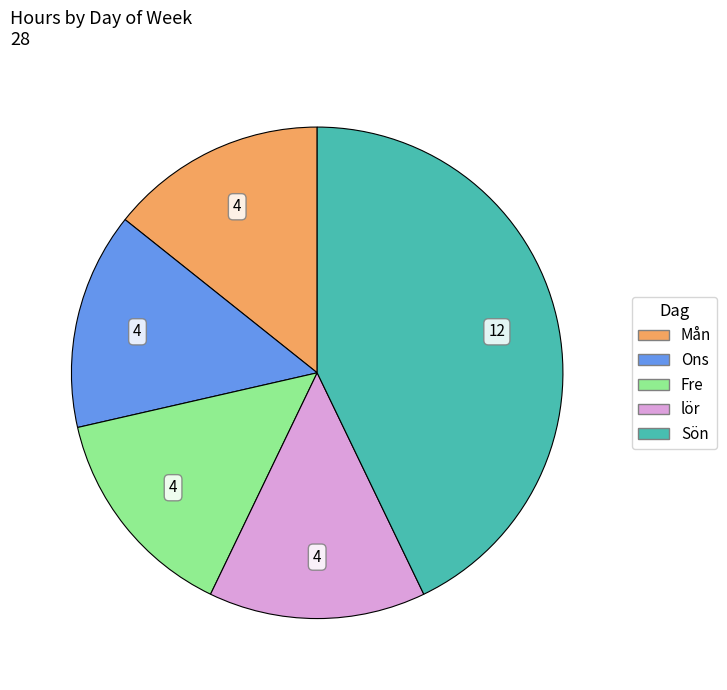

Is it true that lör is 1% of the pie?

False